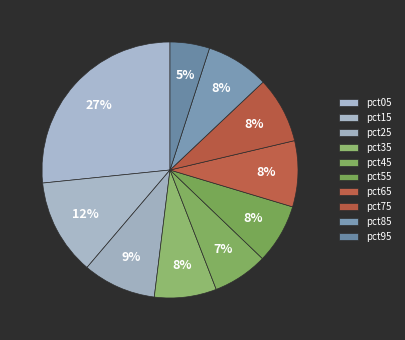

How many segments does this pie chart have?

10